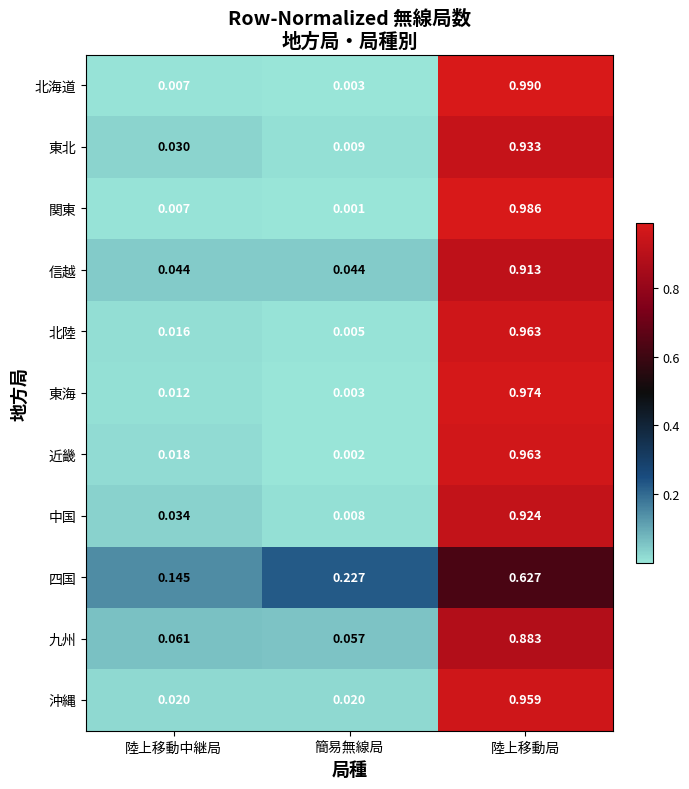

What is the spread (max minus min) of values at 陸上移動局?

0.4